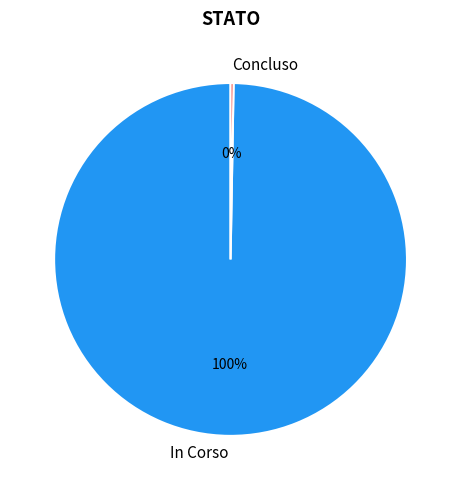

To the nearest percent, what portion does In Corso represent?

100%